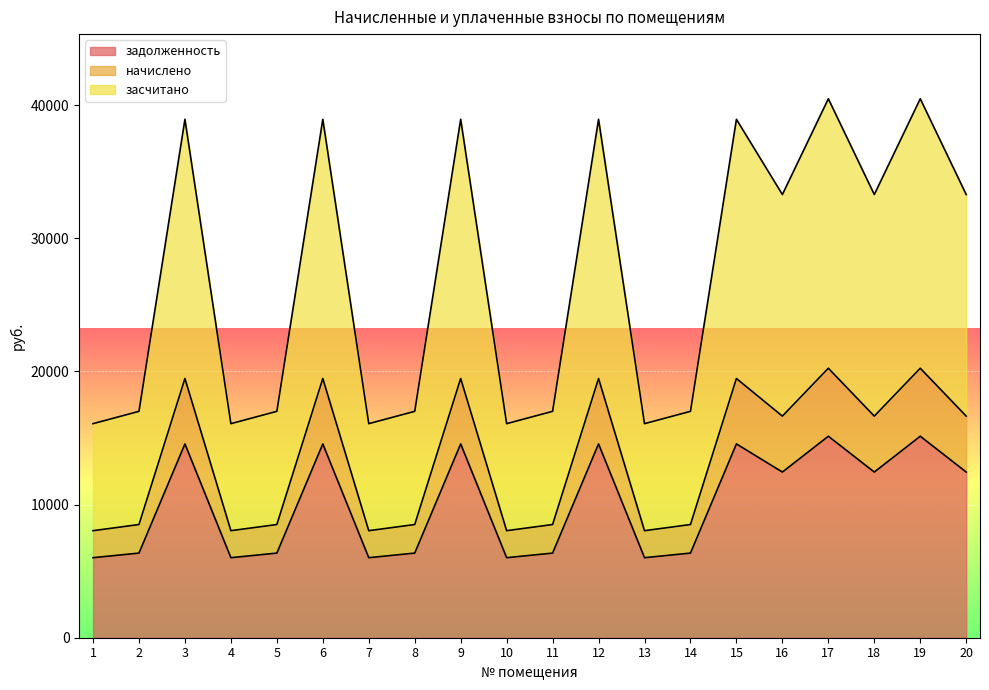

How many data points in начислено are less than 16640?

10